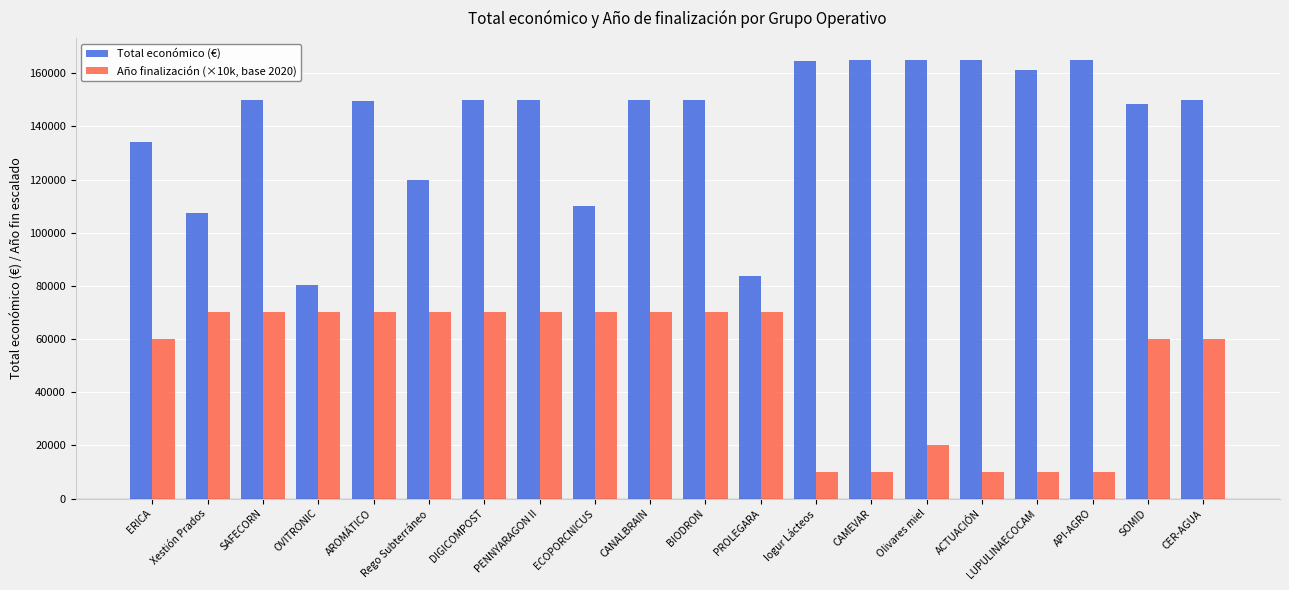

What is the label of the 5th bar from the right?

ACTUACIÓN